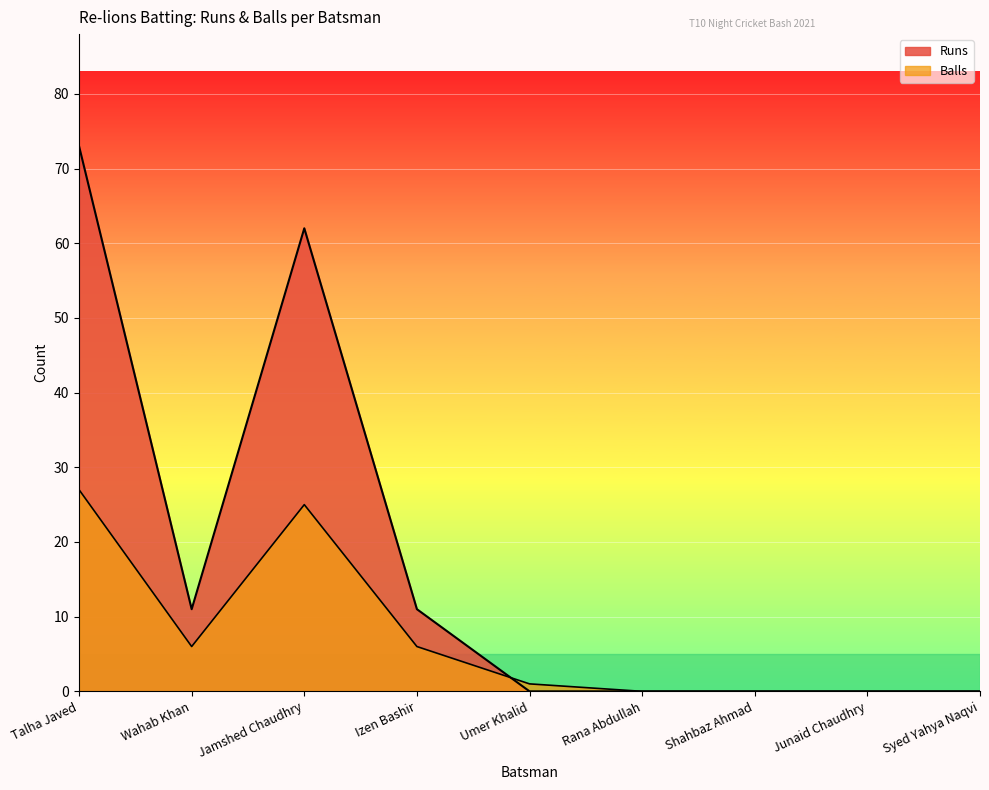

In Runs, how many points are lower than both neighbors (excluding endpoints)?

1